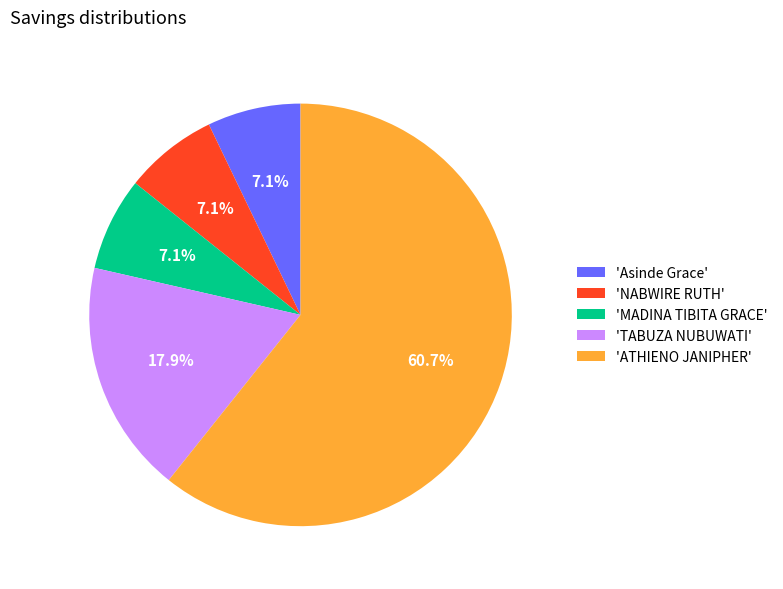

Is the sum of 'Asinde Grace' and 'NABWIRE RUTH' greater than half?

No